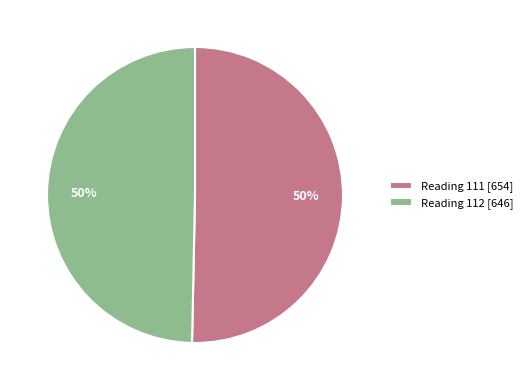

Count the number of slices in the pie.

2